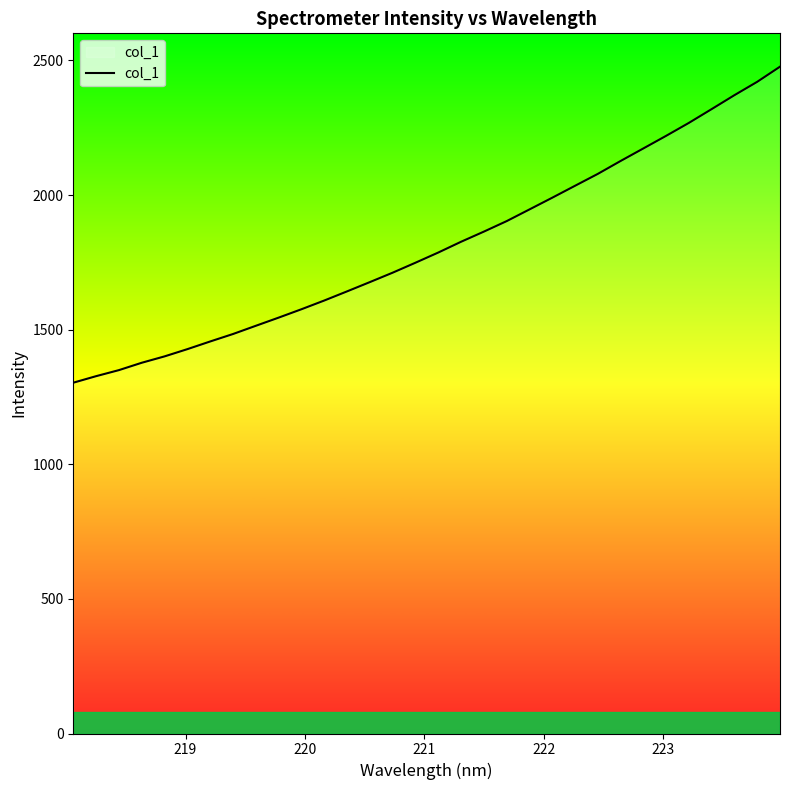

What is the sum of all values?

57951.2